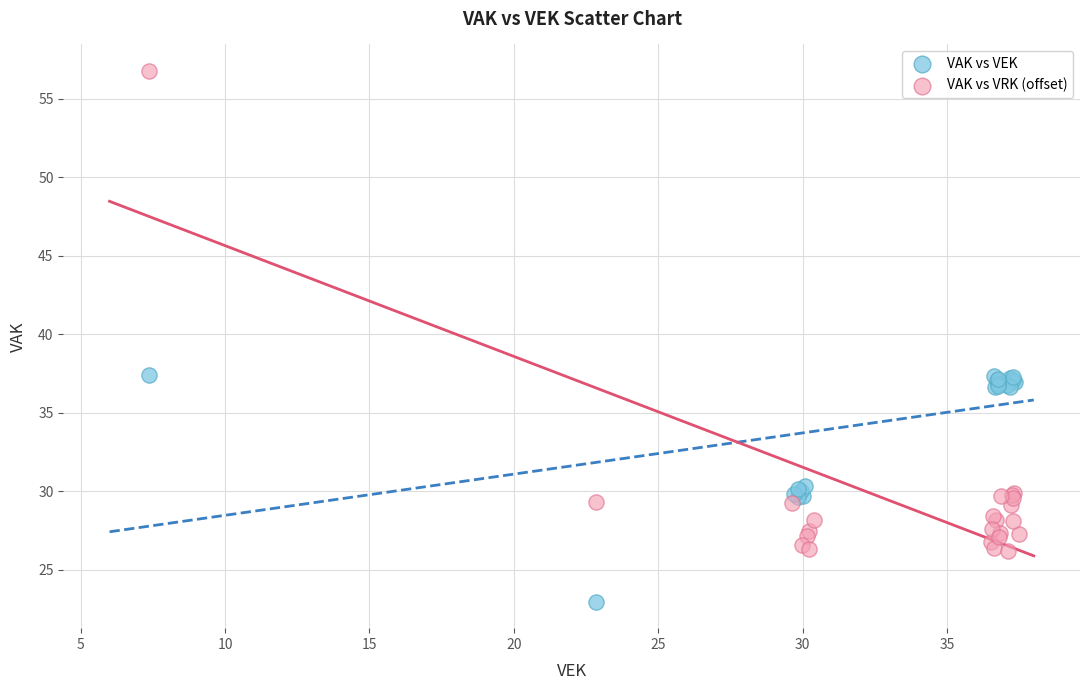

What are all the series names shown in the legend?

VAK vs VEK, VAK vs VRK (offset)